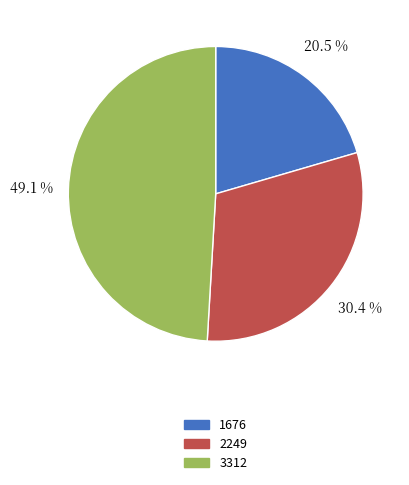

How many segments does this pie chart have?

3